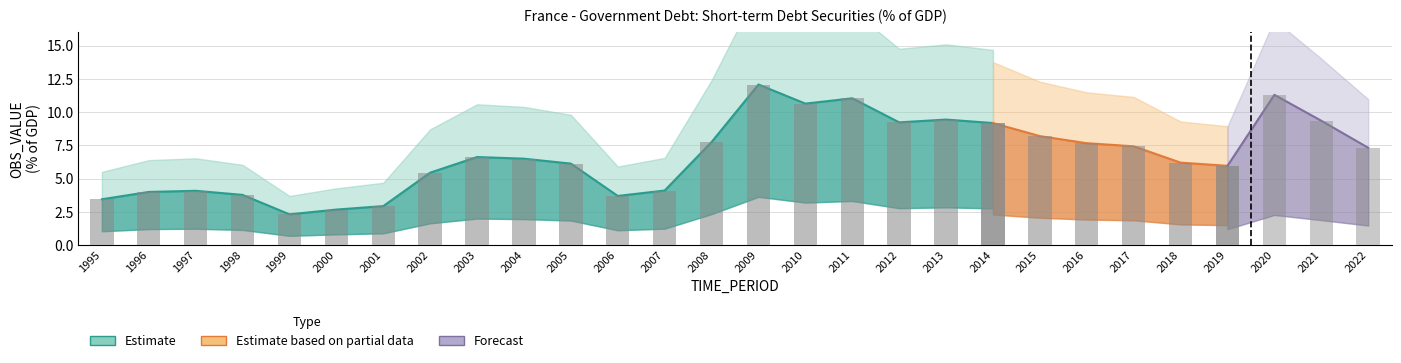

Between 2012 and 2004, which is larger?

2012